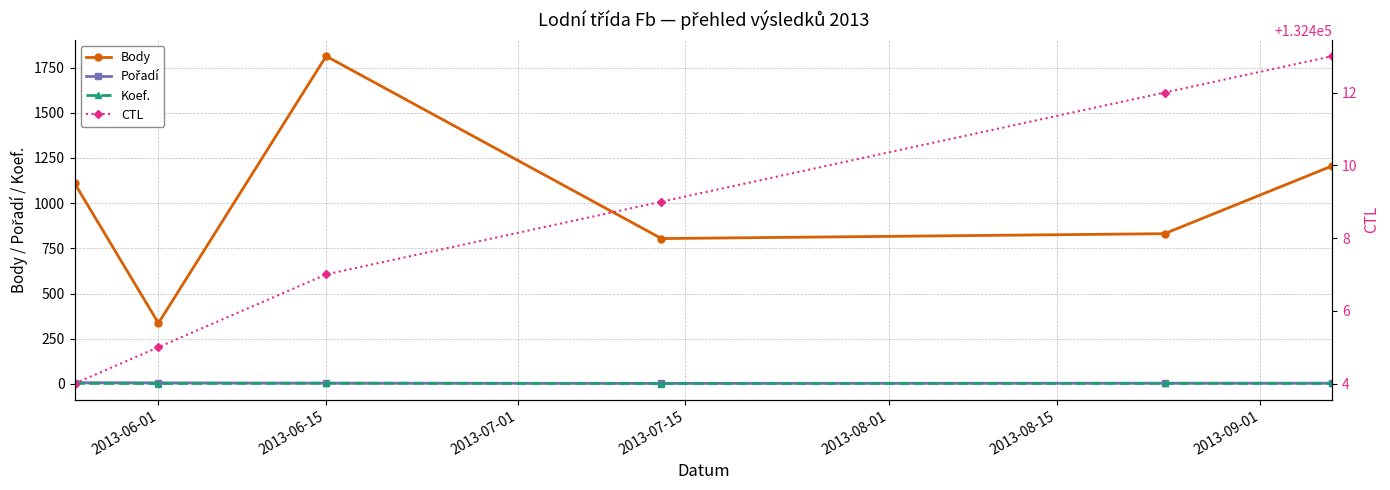

In Body, how many points are lower than both neighbors (excluding endpoints)?

2